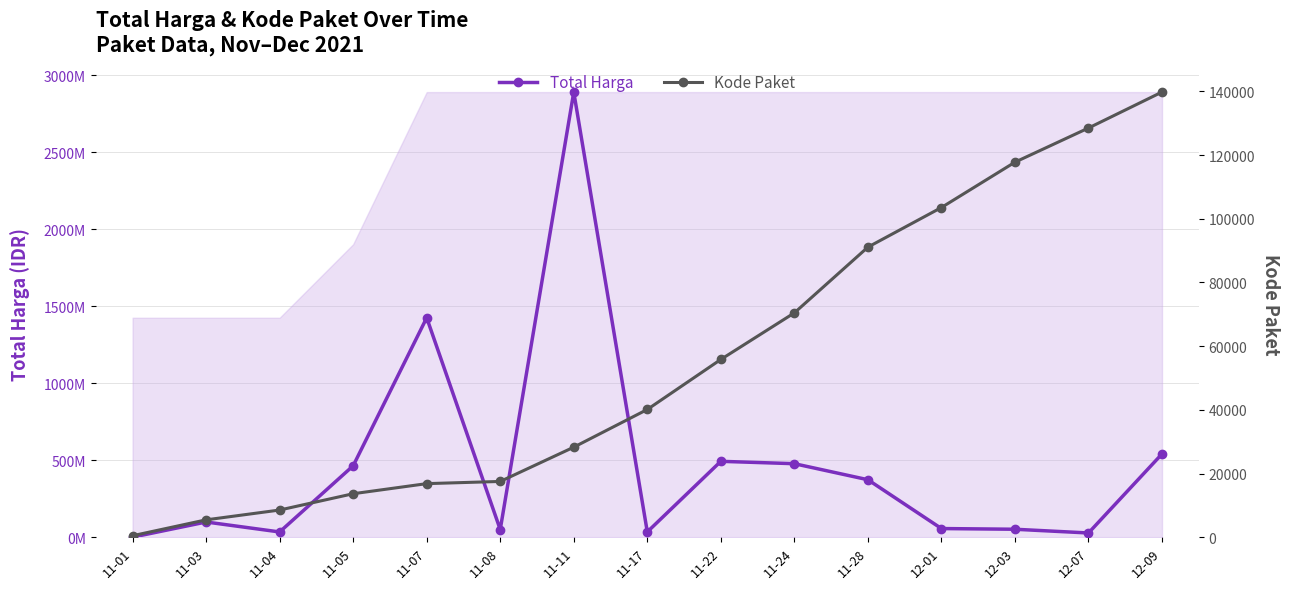

What is the value of the Kode Paket point at the 12th from the left?

103541